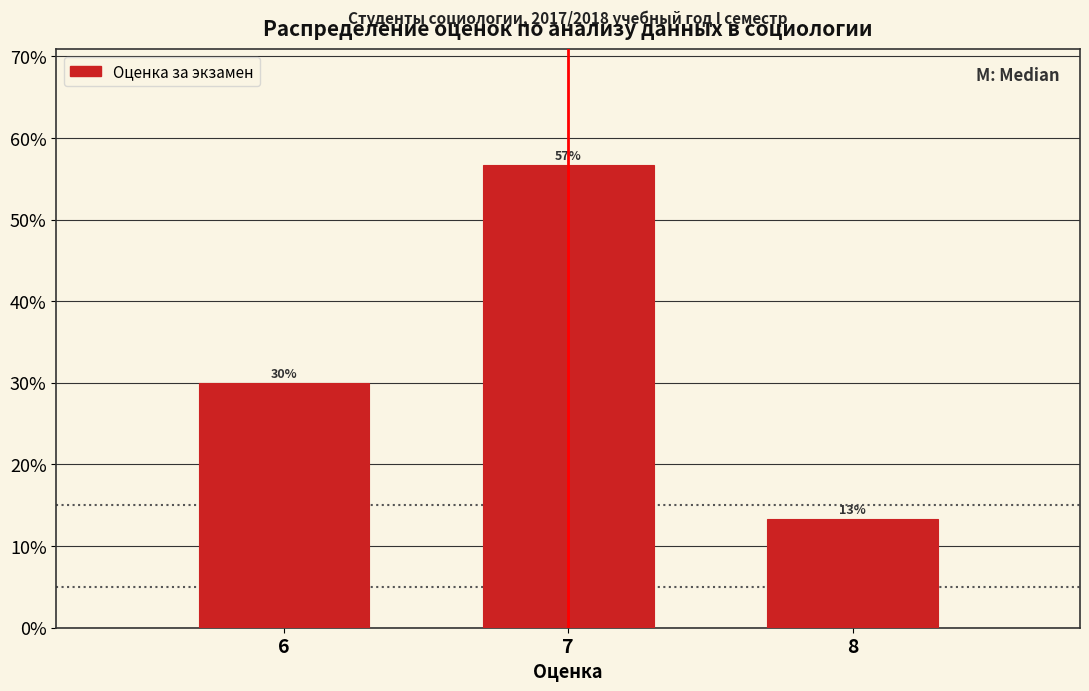

How many bars are there in total?

3